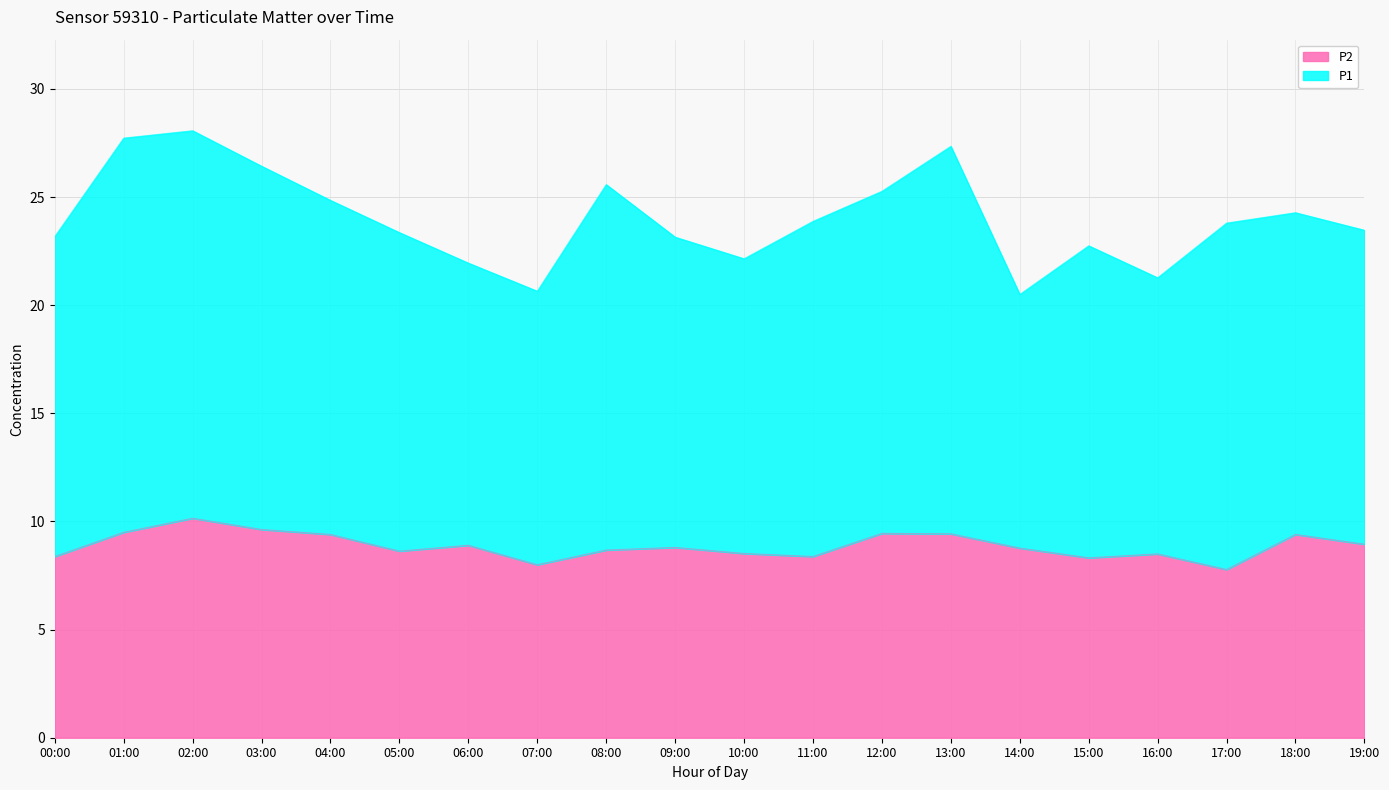

How many values are below 8?

1